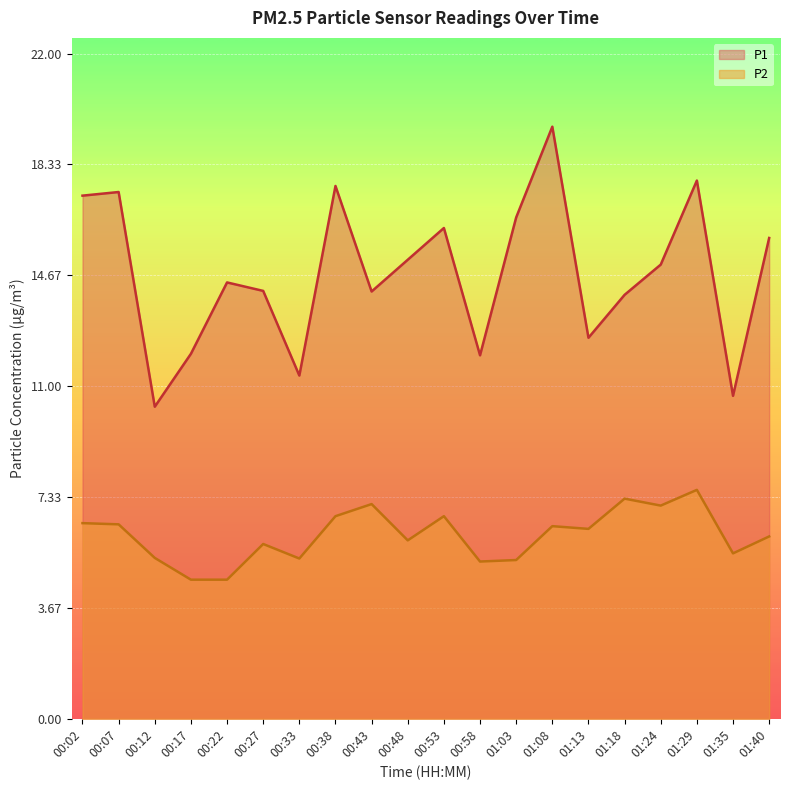

What is the difference between the maximum and minimum values in the P2 series?

3.0